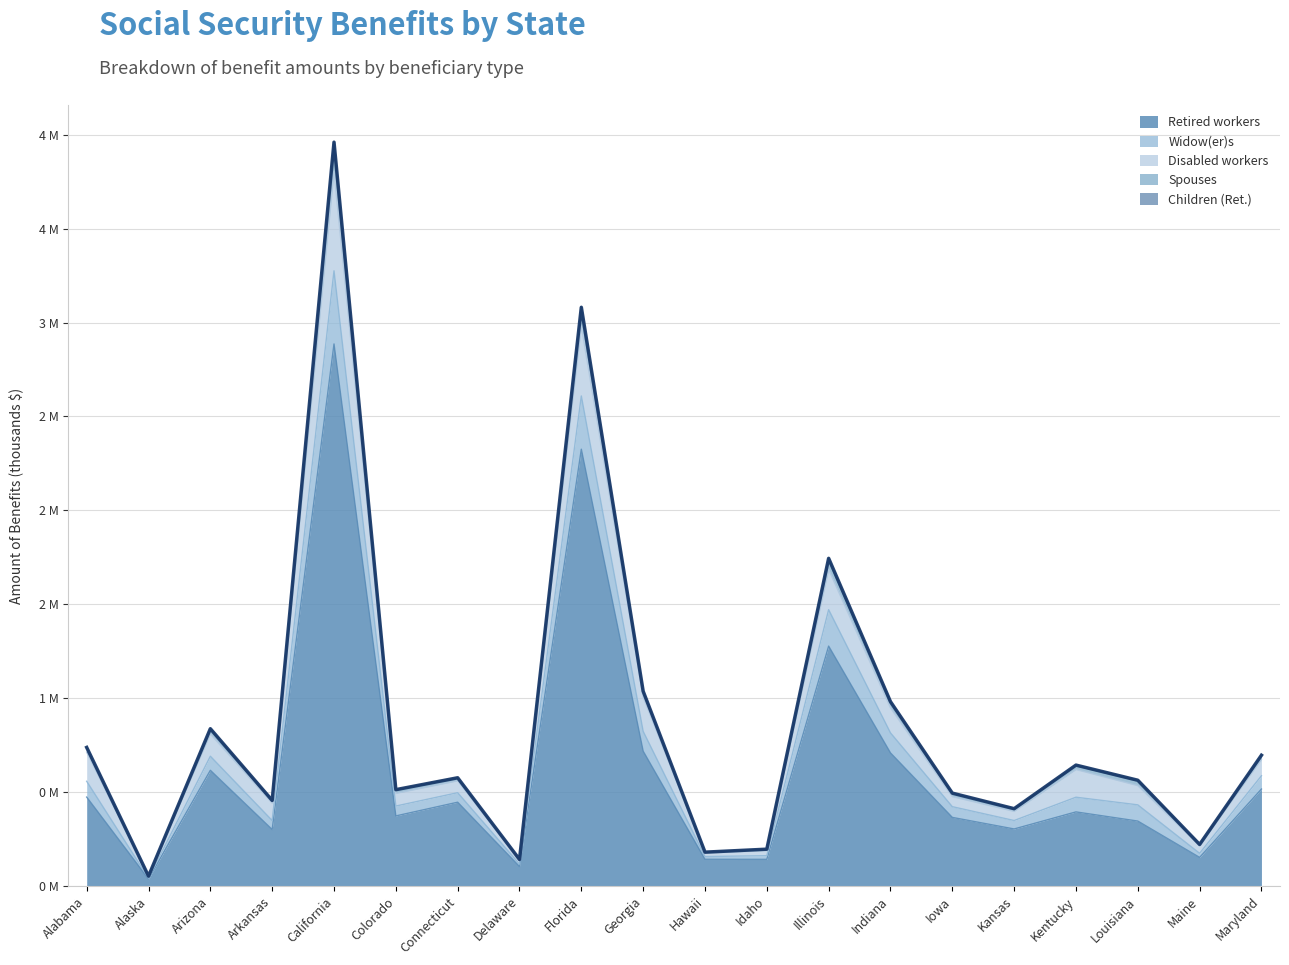

List the labels in order of Widow(er)s value, largest first.

California, Florida, Illinois, Georgia, Indiana, Arizona, Alabama, Maryland, Kentucky, Connecticut, Louisiana, Colorado, Iowa, Arkansas, Kansas, Maine, Idaho, Hawaii, Delaware, Alaska